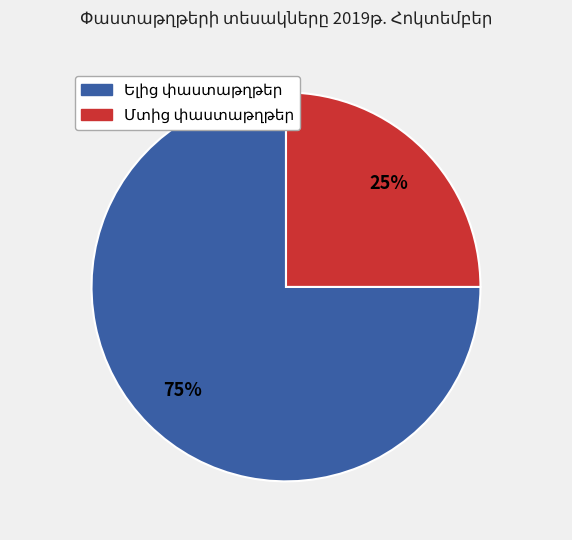

Does any single category account for the majority?

Yes